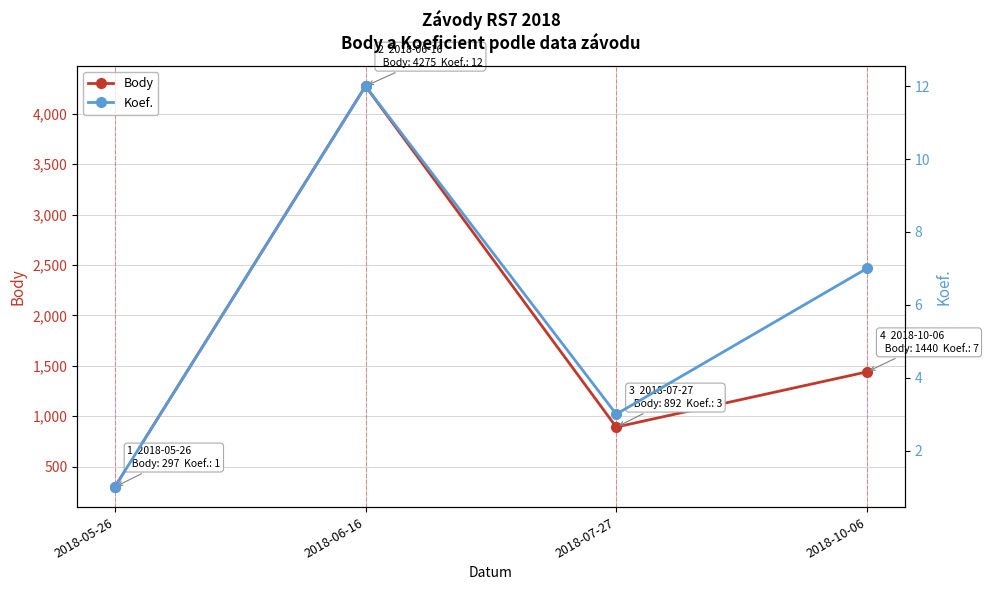

At which category does Body reach its first local valley?

2018-07-27